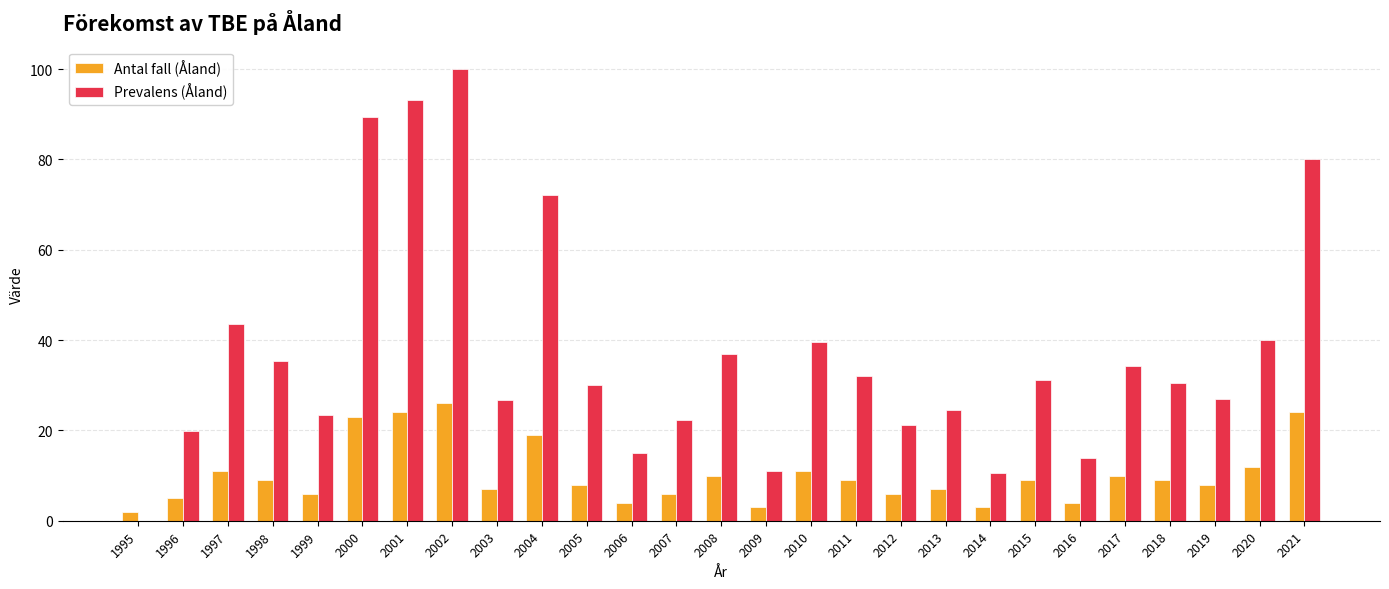

How many data points does each series have?

27